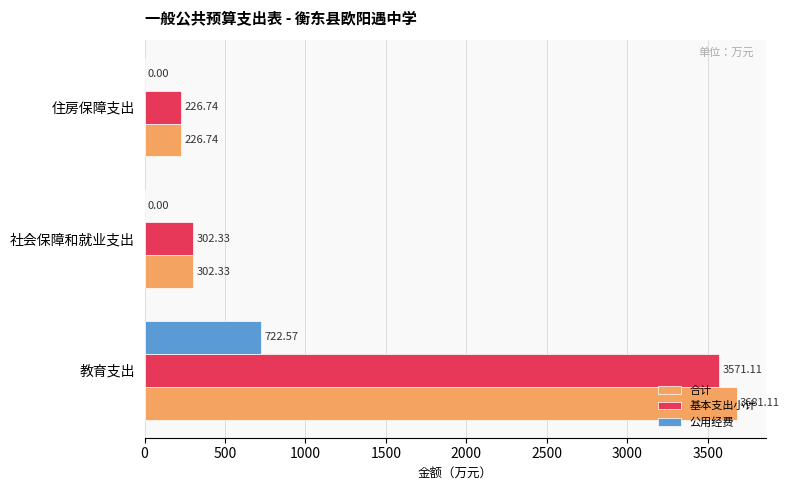

Which category has the highest value across all series?

教育支出